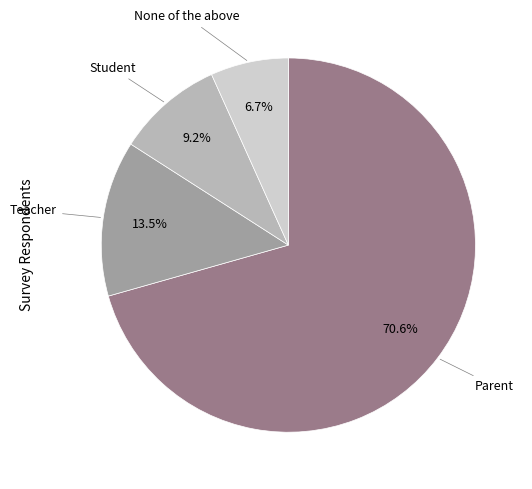

Is there any slice that represents more than half of the pie?

Yes